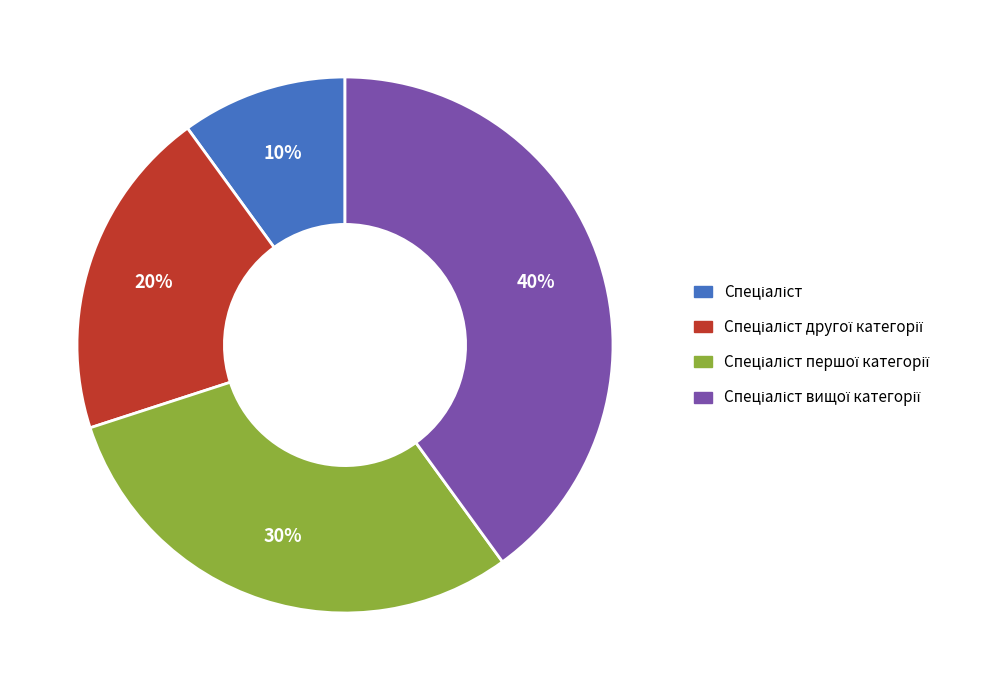

To the nearest percent, what is the difference between the largest and smallest slice percentages?

30%